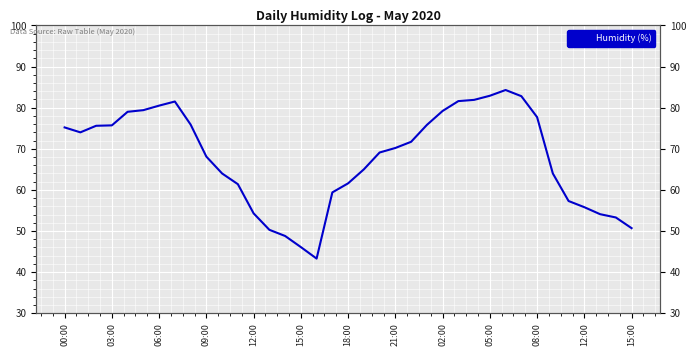

Which has a higher value, 08:00 or 33?

08:00